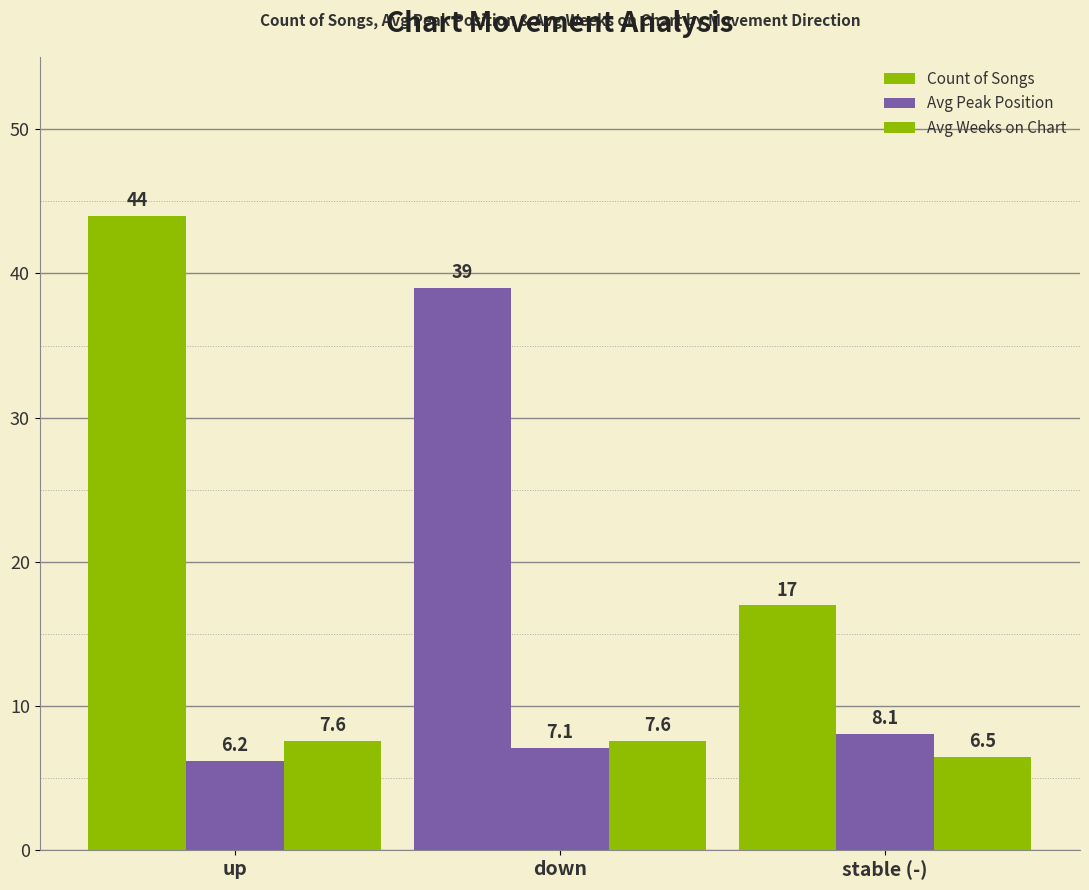

How many series are shown in this chart?

3